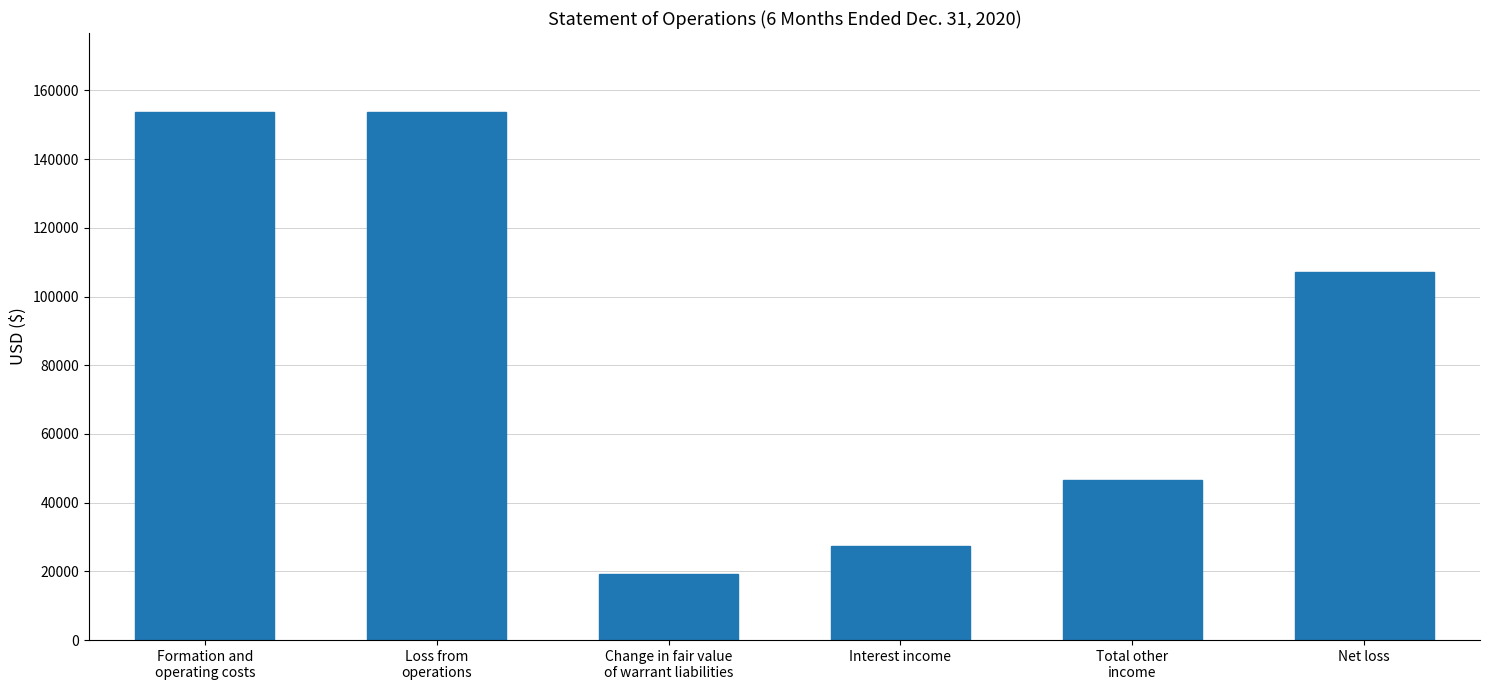

Reading right to left, what are all the values shown in this chart?

Net loss=107031	Total other
income=46626	Interest income=27342	Change in fair value
of warrant liabilities=19284	Loss from
operations=153657	Formation and
operating costs=153657